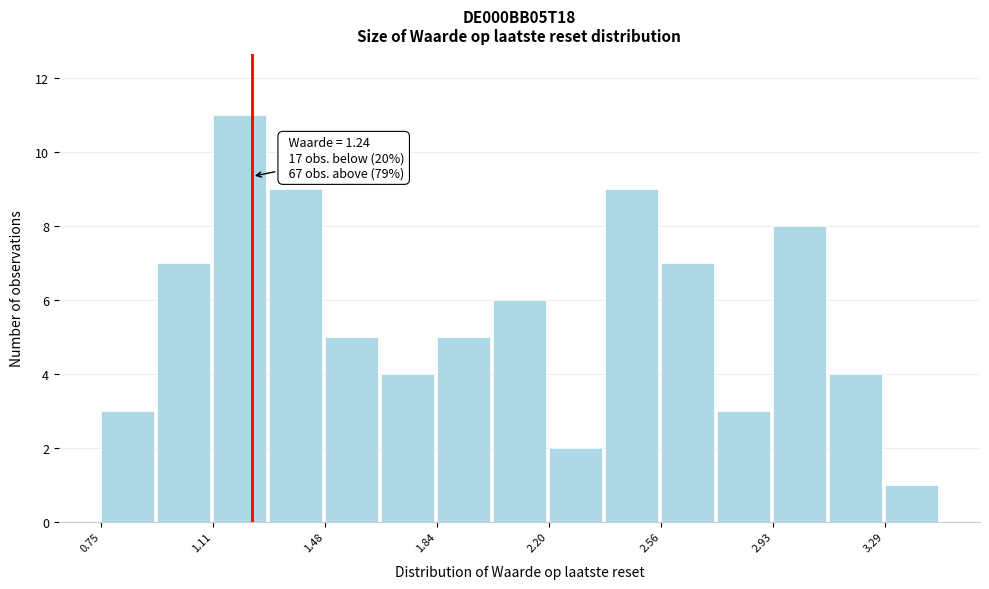

Around what value on the x-axis is the tallest bar? Give the approximate position of its centre, as read against the axis.

1.20